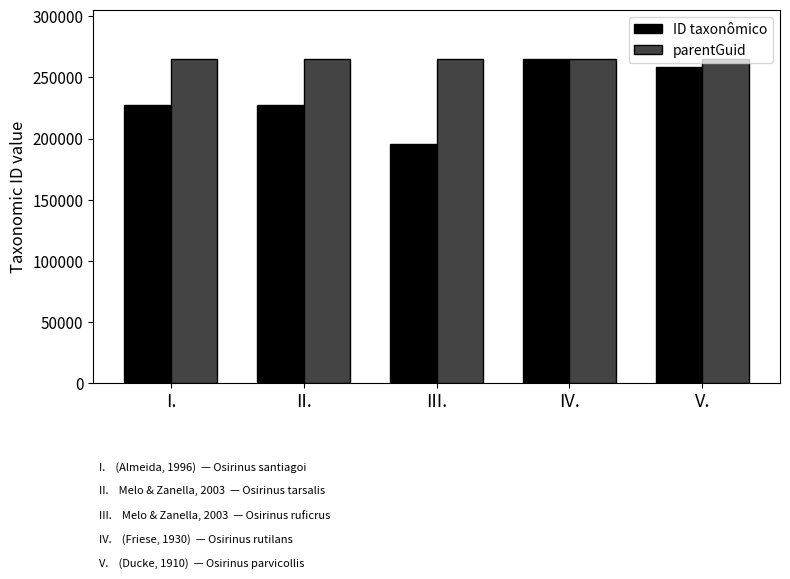

What value does the parentGuid series have at I.?

265379